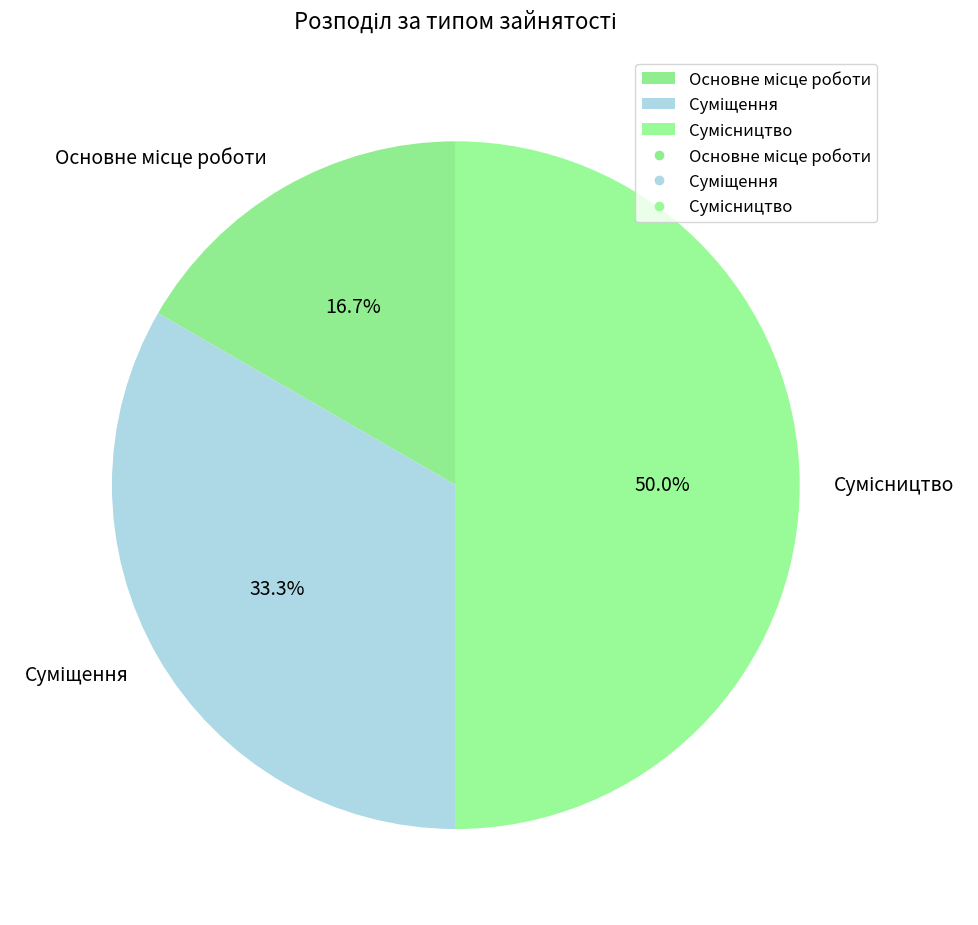

True or false: Суміщення accounts for 33% of the total.

True